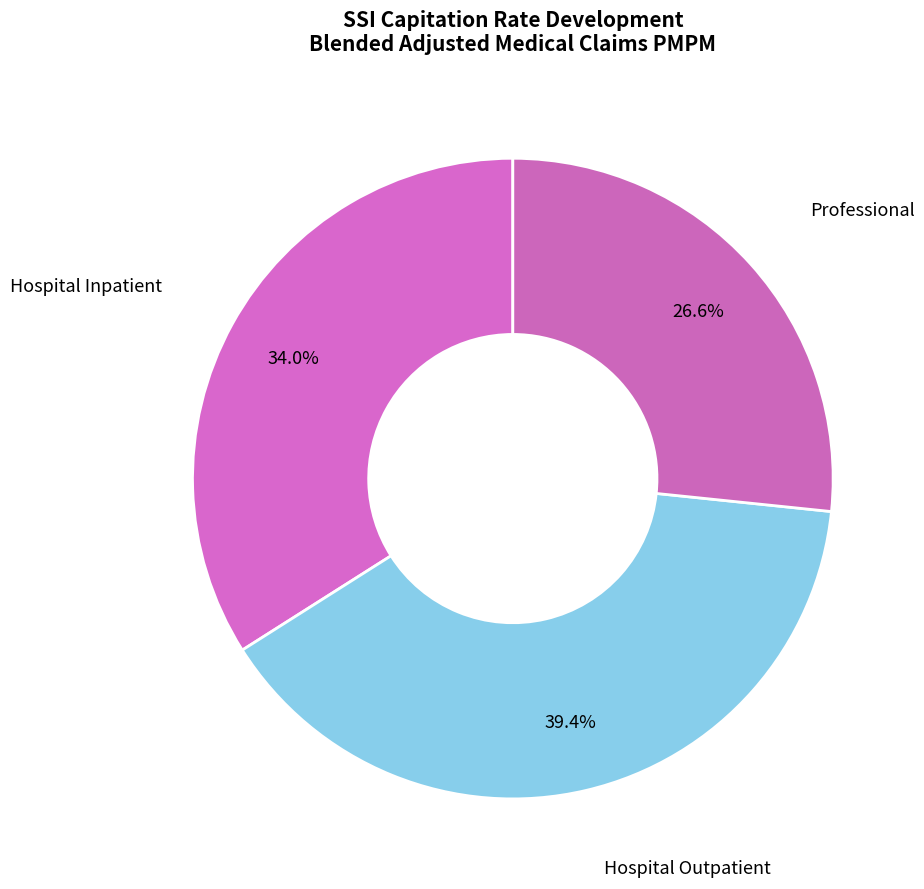

Which slice is the largest?

Hospital Outpatient